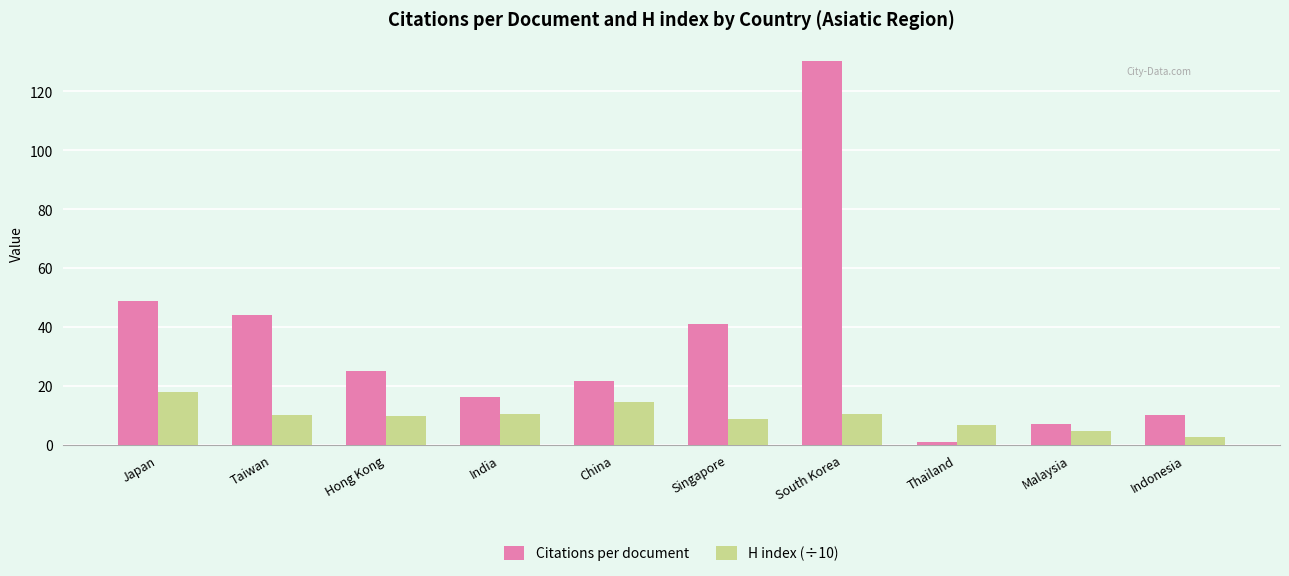

Count the number of categories in the chart.

10